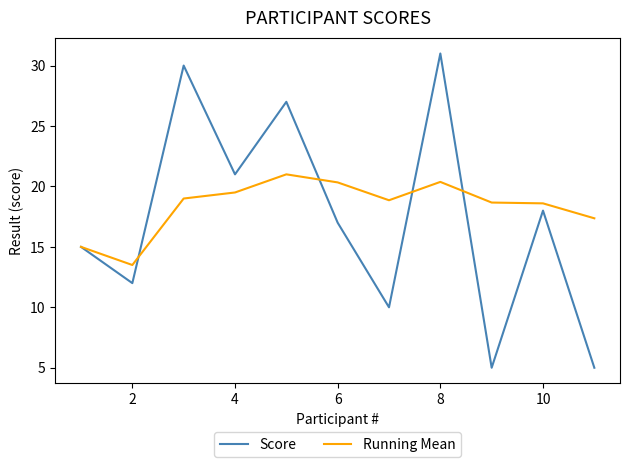

Which series has the largest range (max minus min)?

Score